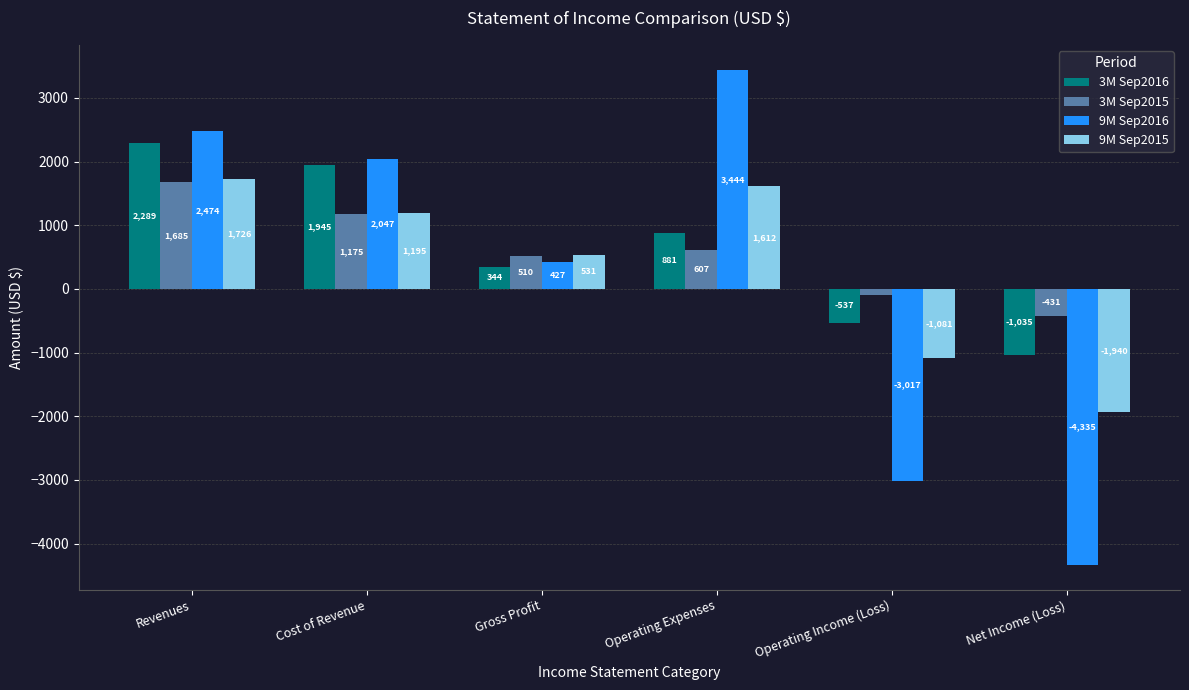

Reading left to right, extract all data points from this chart.

3M Sep2016: Revenues=2289	Cost of Revenue=1945	Gross Profit=344	Operating Expenses=881	Operating Income (Loss)=-537	Net Income (Loss)=-1035
3M Sep2015: Revenues=1685	Cost of Revenue=1175	Gross Profit=510	Operating Expenses=607	Operating Income (Loss)=-97	Net Income (Loss)=-431
9M Sep2016: Revenues=2474	Cost of Revenue=2047	Gross Profit=427	Operating Expenses=3444	Operating Income (Loss)=-3017	Net Income (Loss)=-4335
9M Sep2015: Revenues=1726	Cost of Revenue=1195	Gross Profit=531	Operating Expenses=1612	Operating Income (Loss)=-1081	Net Income (Loss)=-1940